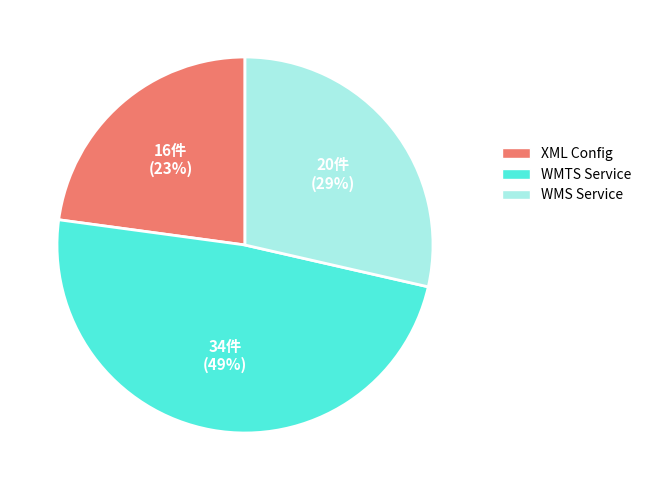

Is there a majority slice in this chart?

No